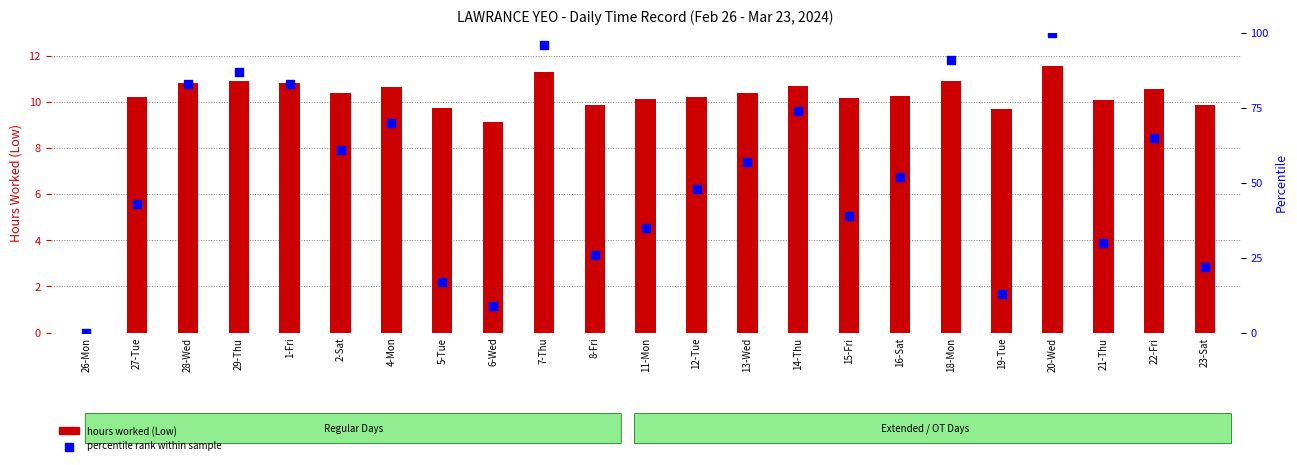

At how many categories does at least one series exceed 13?

20